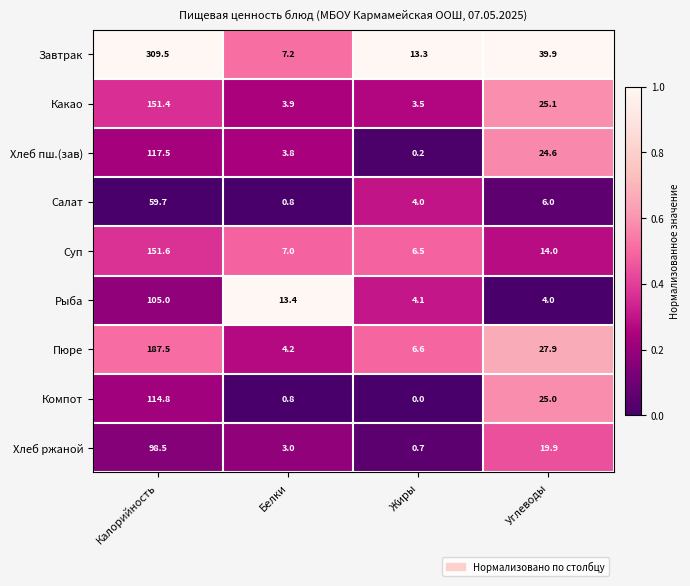

Which series has the largest range (max minus min)?

Завтрак